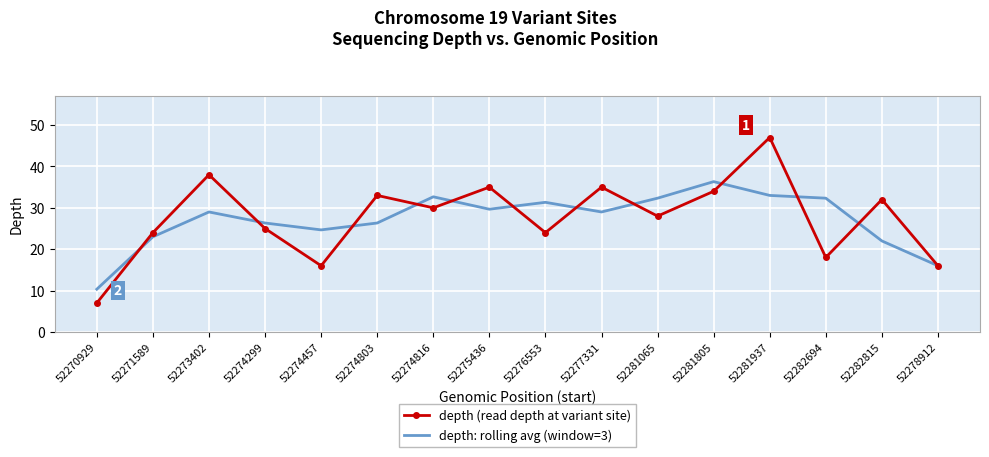

What are all the series names shown in the legend?

depth (read depth at variant site), depth: rolling avg (window=3)